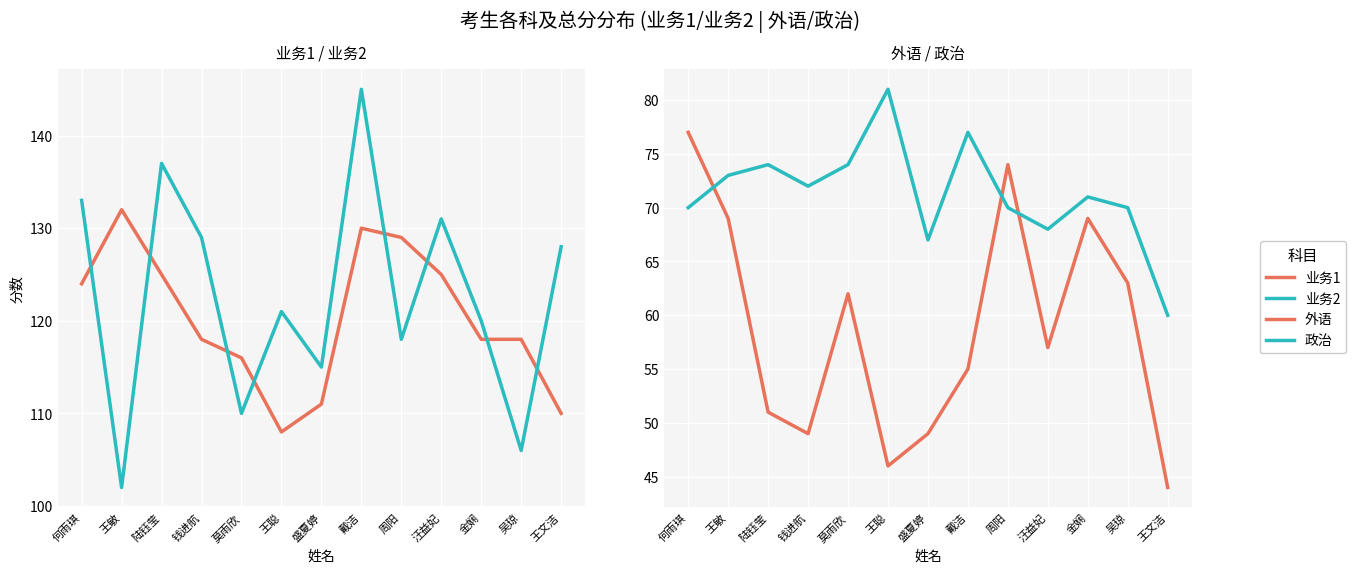

What are all the series names shown in the legend?

业务1, 业务2, 外语, 政治